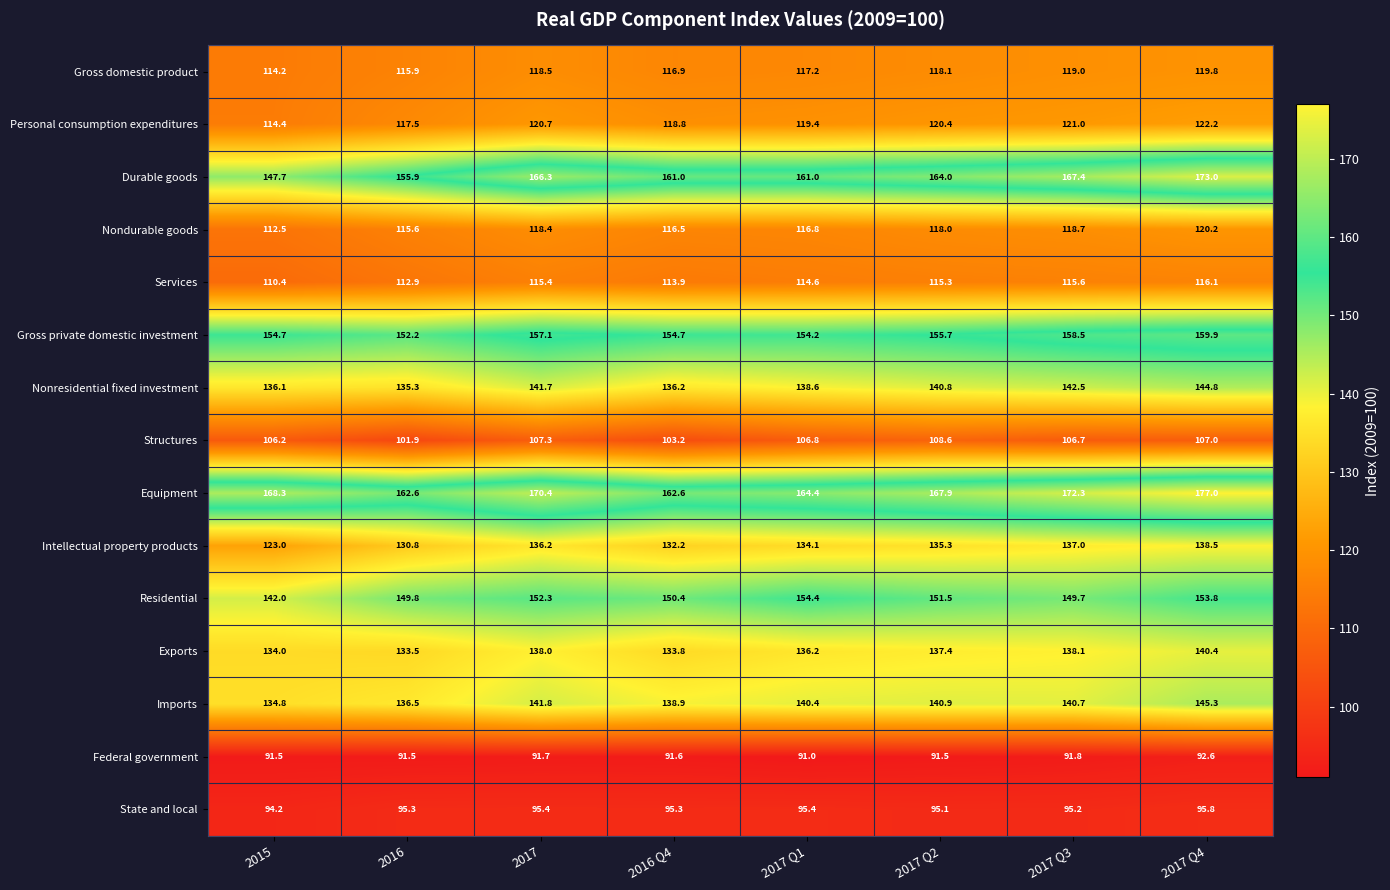

The value of Gross domestic product at 2017 Q4 is 29.7. True or false?

False